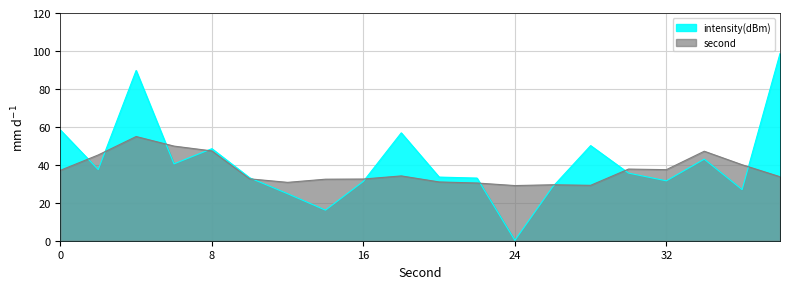

True or false: the data has more than 1 interior local peaks.

True